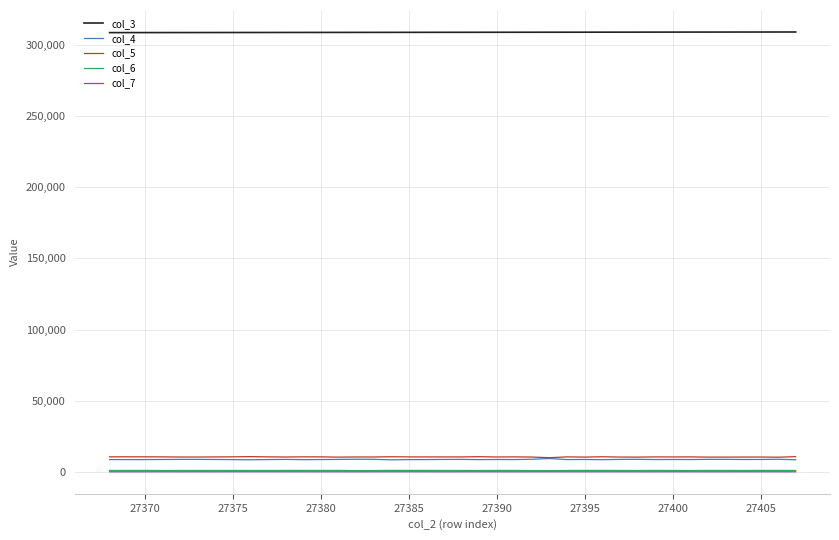

What is the maximum value shown in the chart?

309128